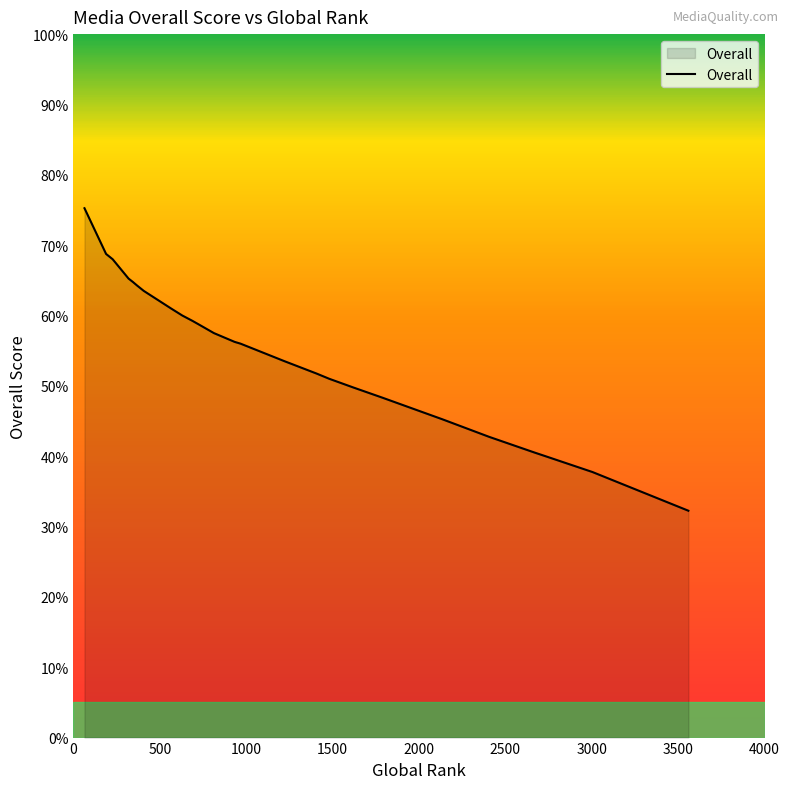

What is the difference between the maximum and minimum values?

43.0